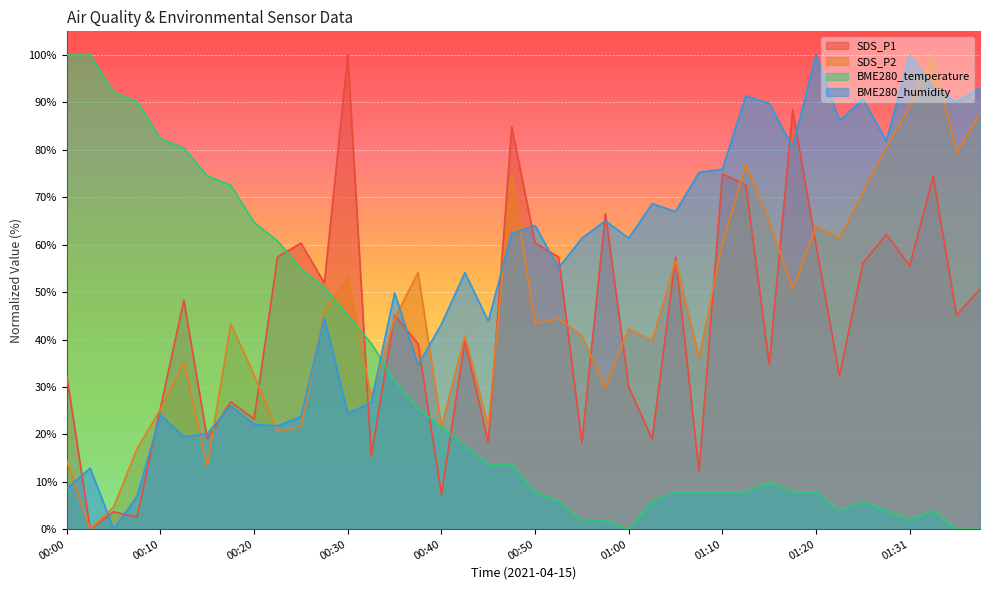

Where is the first local maximum for SDS_P1?

00:05